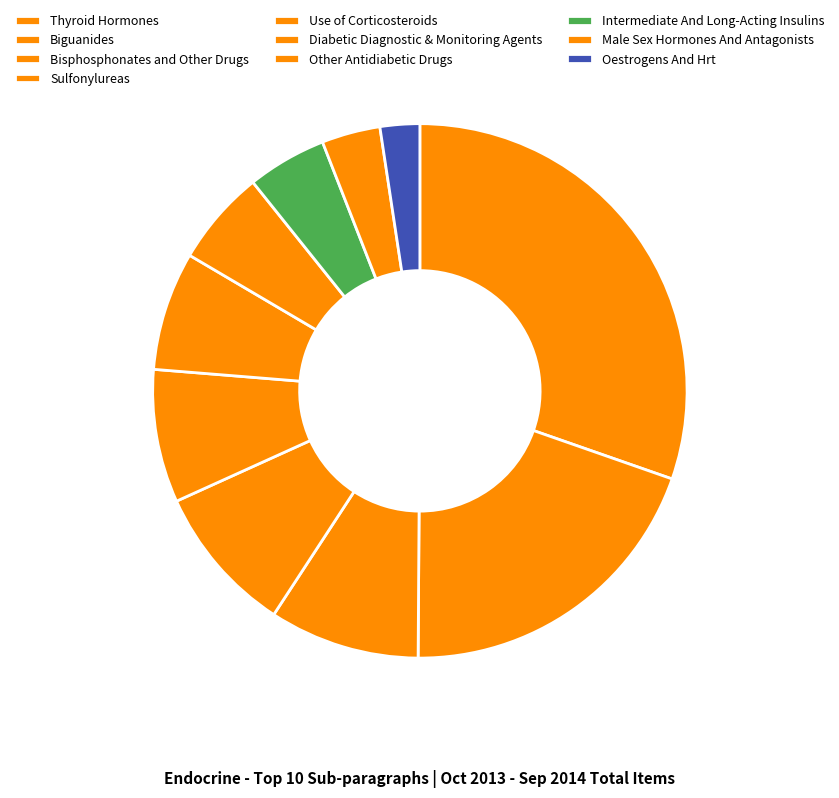

Count the number of slices in the pie.

10